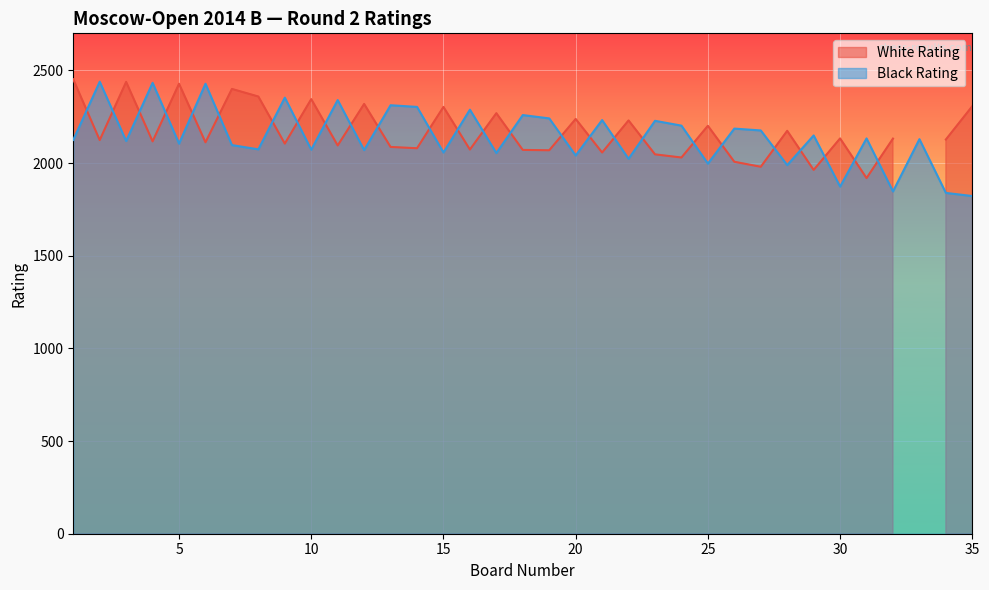

Where is the first local maximum?

2